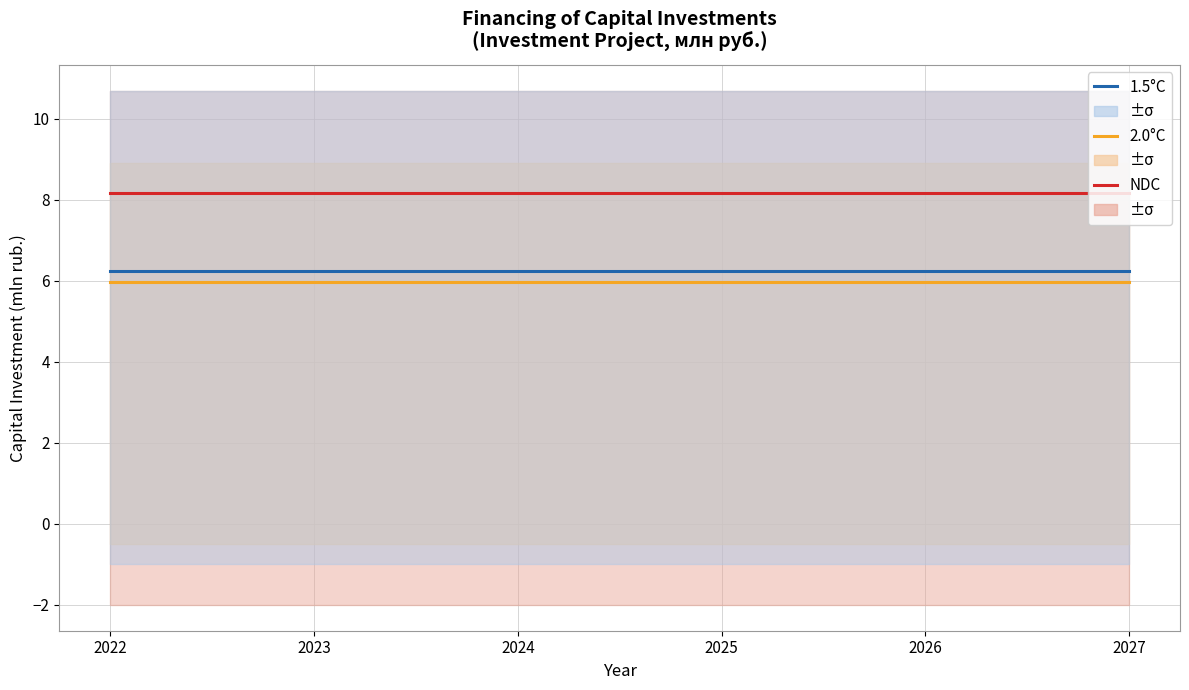

Which series has the largest total across all categories?

NDC